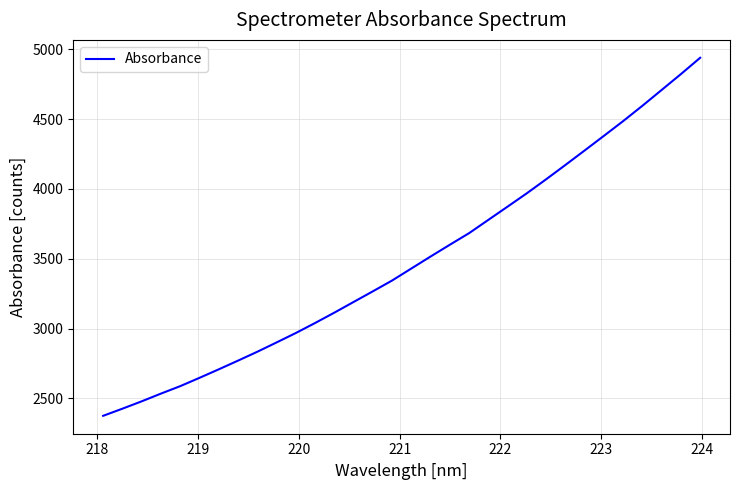

How many lines are shown in the chart?

1